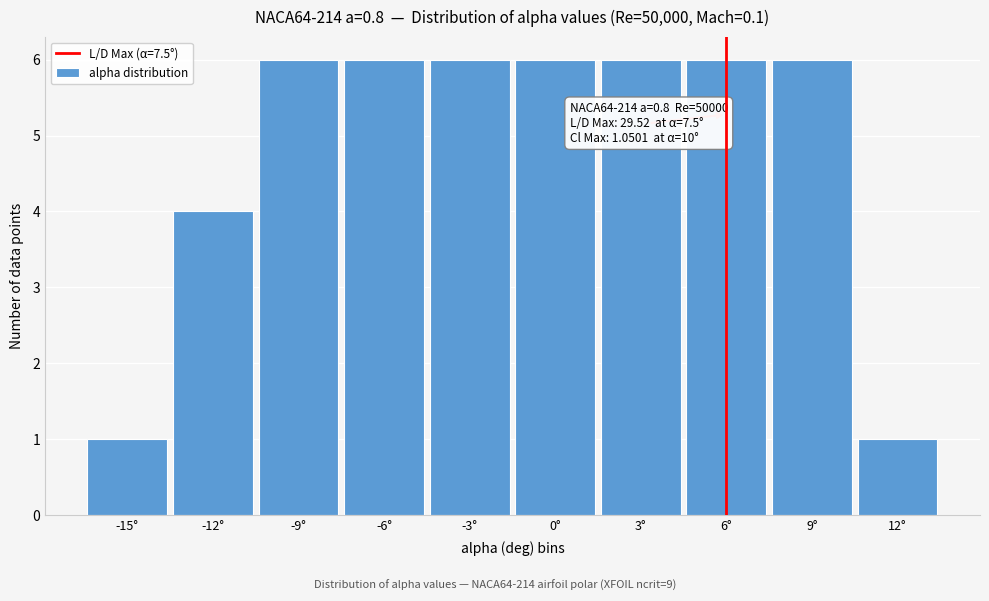

Reading left to right, transcribe all the data shown in this chart.

1	4	6	6	6	6	6	6	6	1